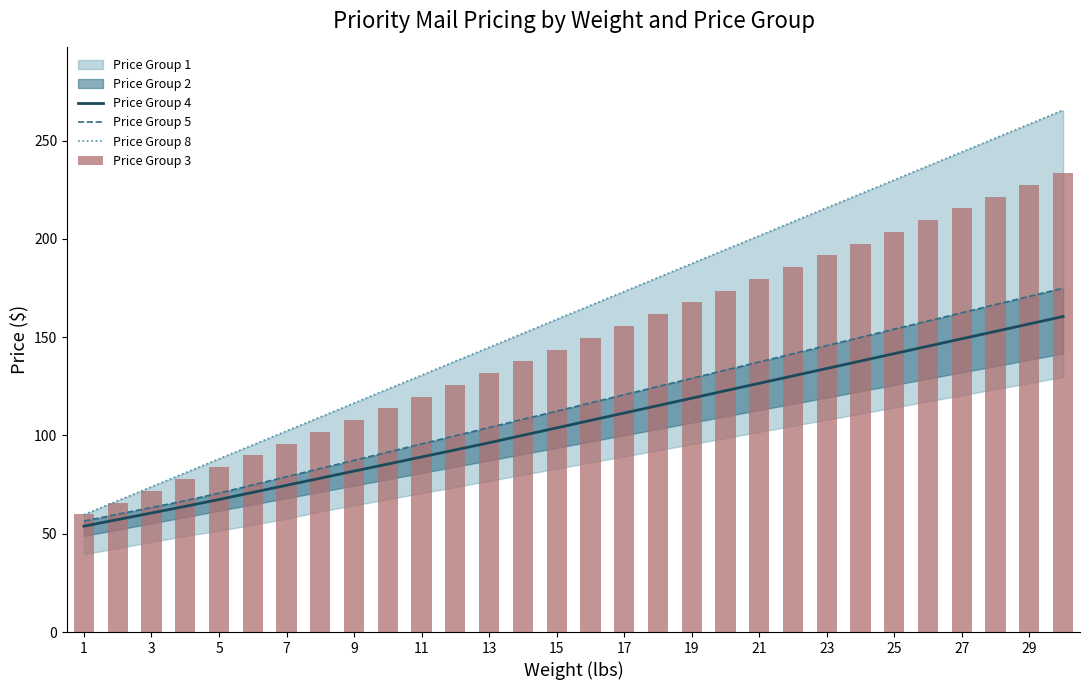

True or false: Price Group 4 has a value of 251.3 at 25.

False